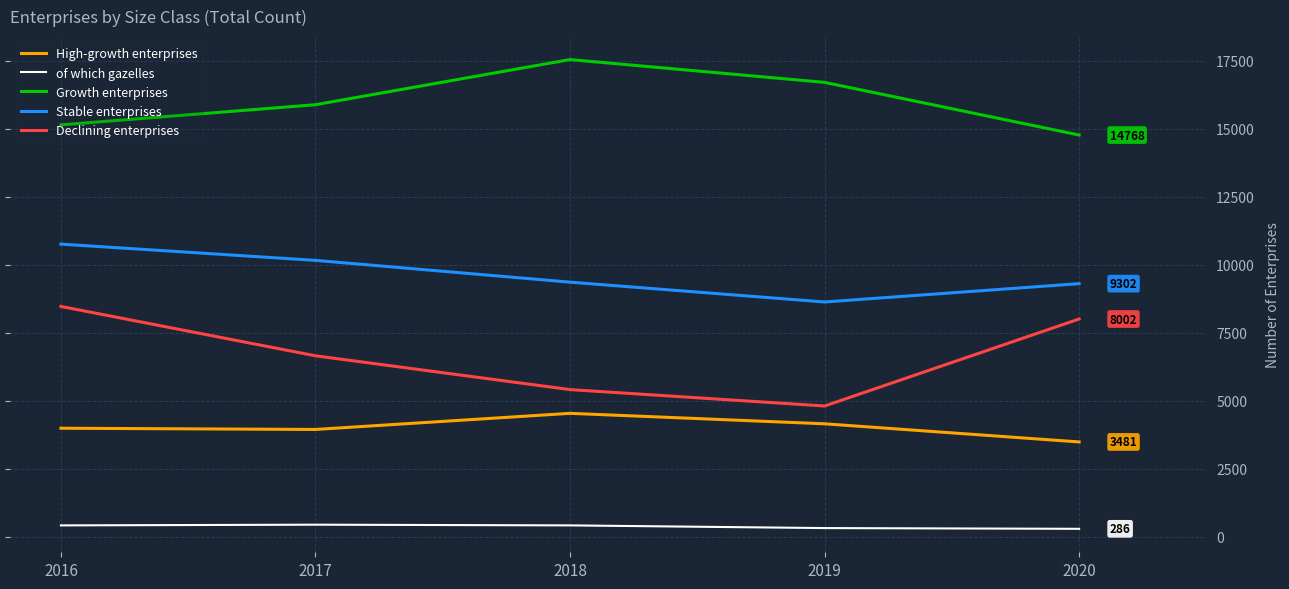

Count the number of categories in the chart.

5